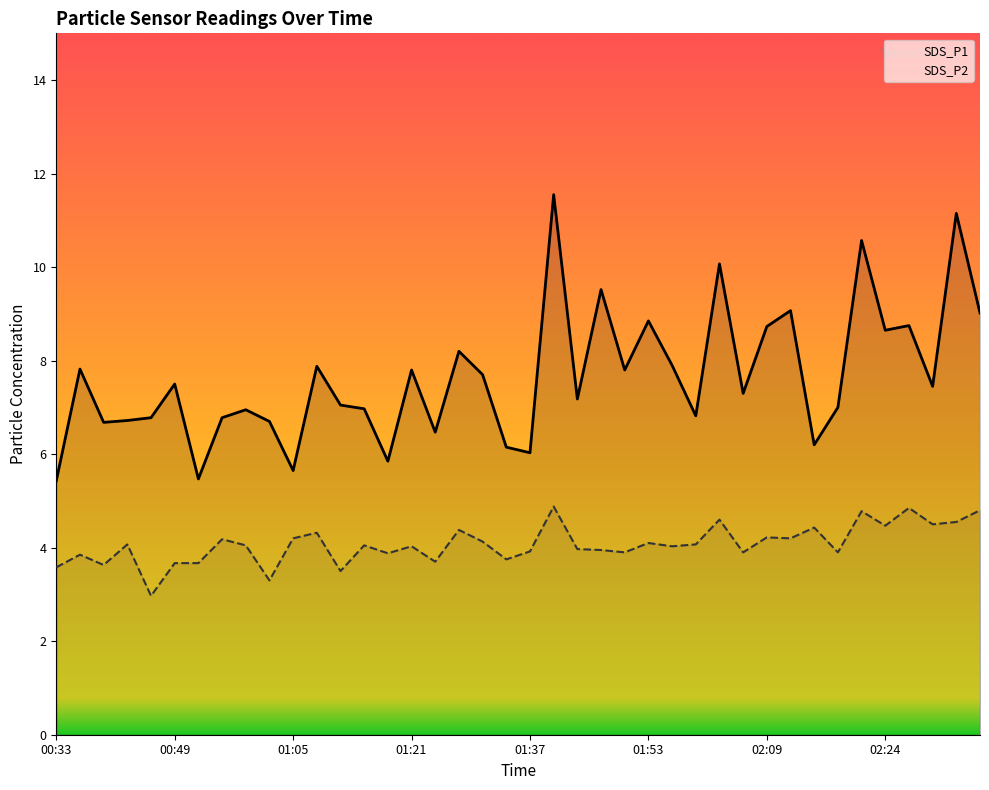

True or false: SDS_P2 has a value of 3.3 at 01:41.

False